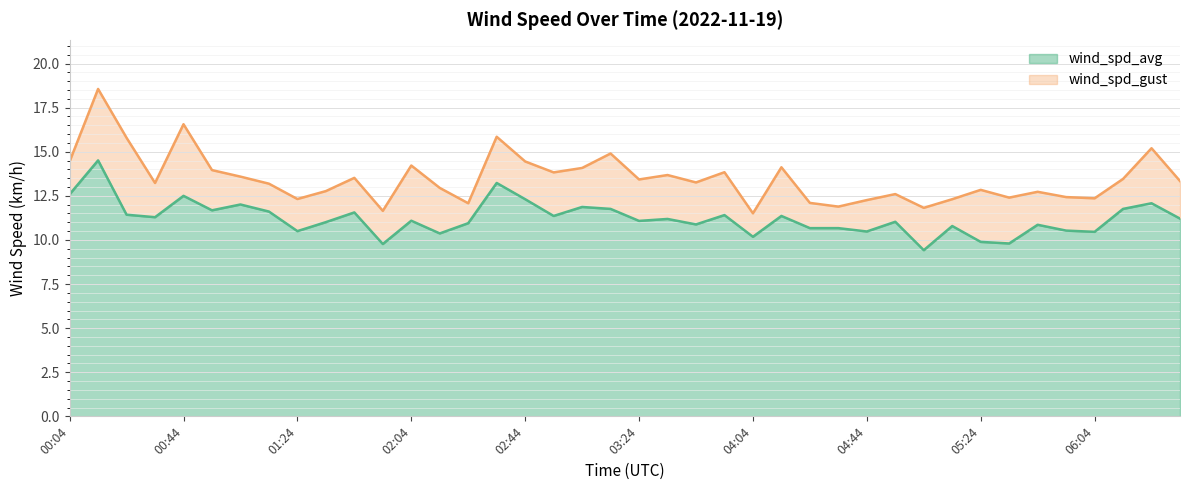

Reading left to right, extract all data points from this chart.

wind_spd_avg: 00:04=12.6	00:14=14.5	00:24=11.4	00:34=11.3	00:44=12.5	00:54=11.7	01:04=12.0	01:14=11.6	01:24=10.5	01:34=11.0	01:44=11.6	01:54=9.8	02:04=11.1	02:14=10.4	02:24=10.9	02:34=13.2	02:44=12.3	02:54=11.4	03:04=11.9	03:14=11.8	03:24=11.1	03:34=11.2	03:44=10.9	03:54=11.4	04:04=10.2	04:14=11.4	04:24=10.7	04:34=10.7	04:44=10.5	04:54=11.0	05:04=9.4	05:14=10.8	05:24=9.9	05:34=9.8	05:44=10.9	05:54=10.5	06:04=10.5	06:14=11.8	06:24=12.1	06:34=11.2
wind_spd_gust: 00:04=14.4	00:14=18.6	00:24=15.8	00:34=13.2	00:44=16.6	00:54=14.0	01:04=13.6	01:14=13.2	01:24=12.3	01:34=12.8	01:44=13.5	01:54=11.7	02:04=14.2	02:14=12.9	02:24=12.1	02:34=15.8	02:44=14.4	02:54=13.8	03:04=14.1	03:14=14.9	03:24=13.4	03:34=13.7	03:44=13.3	03:54=13.8	04:04=11.5	04:14=14.1	04:24=12.1	04:34=11.9	04:44=12.3	04:54=12.6	05:04=11.8	05:14=12.3	05:24=12.8	05:34=12.4	05:44=12.7	05:54=12.4	06:04=12.4	06:14=13.5	06:24=15.2	06:34=13.3